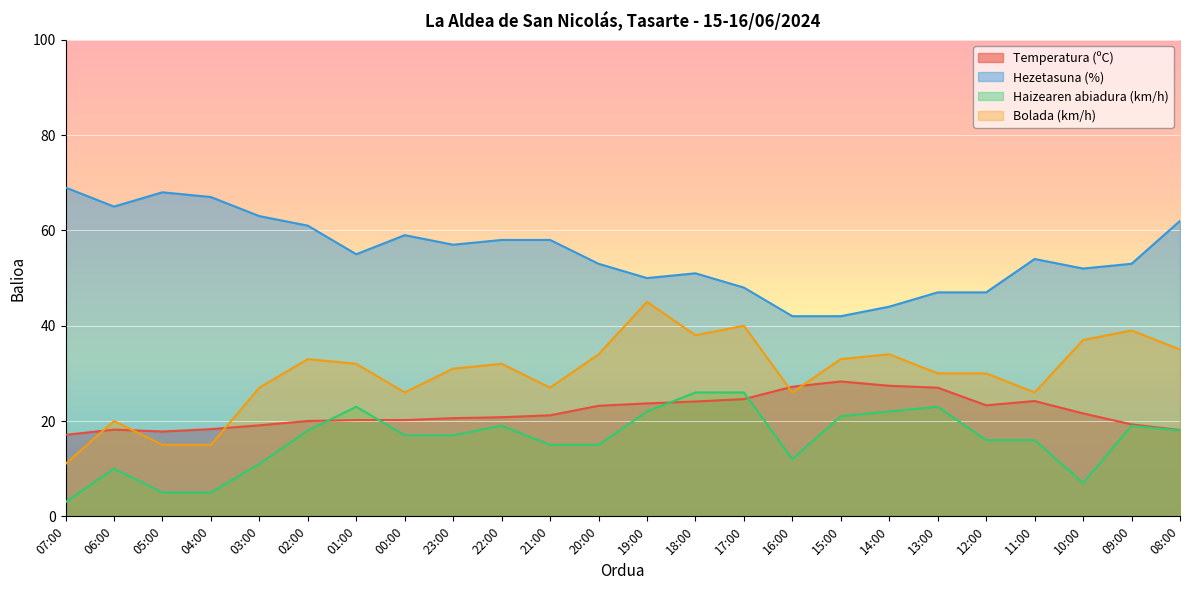

Where is the first local maximum for Bolada (km/h)?

06:00